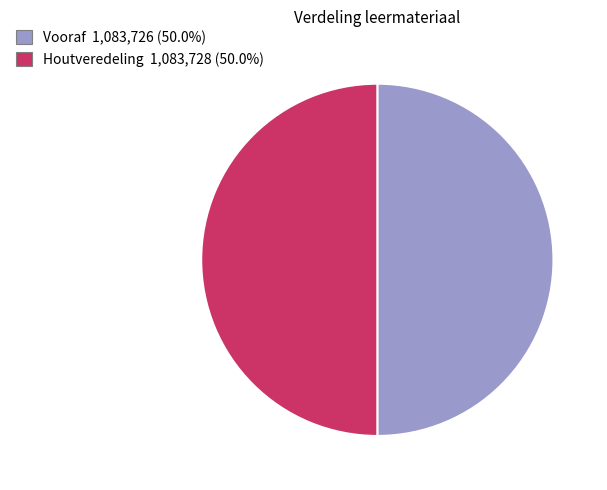

What is the ratio of the value at Houtveredeling to the value at Vooraf?

1.0